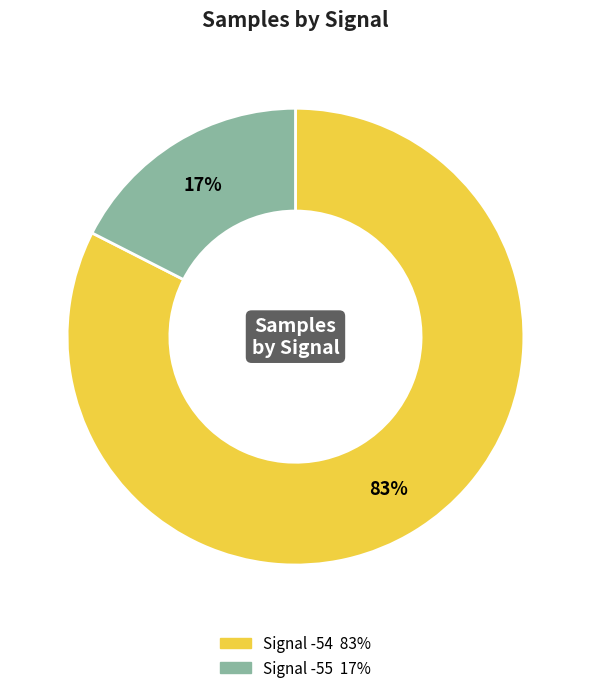

Is there a majority slice in this chart?

Yes